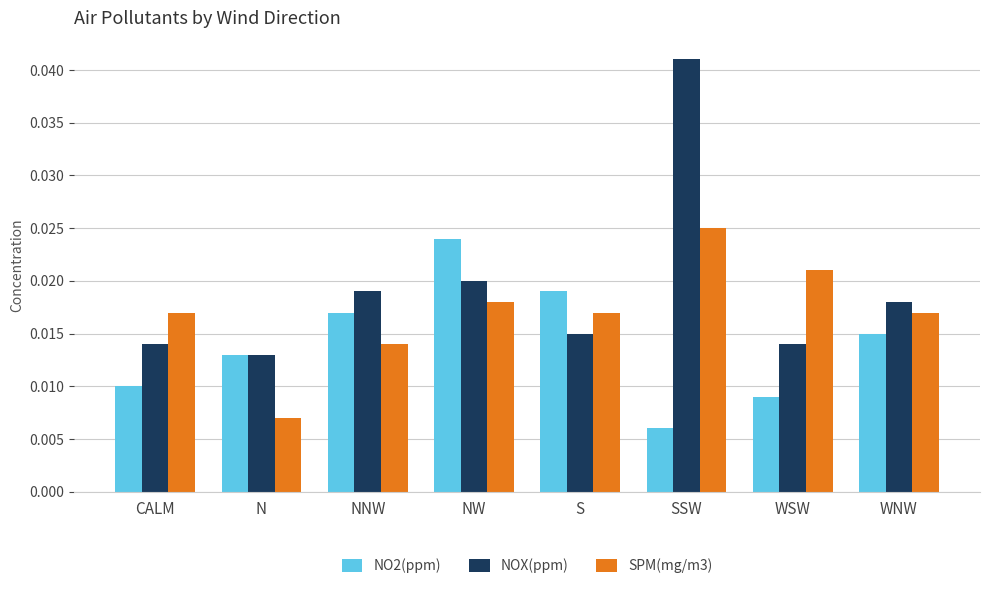

Which series has the widest spread of values?

NOX(ppm)